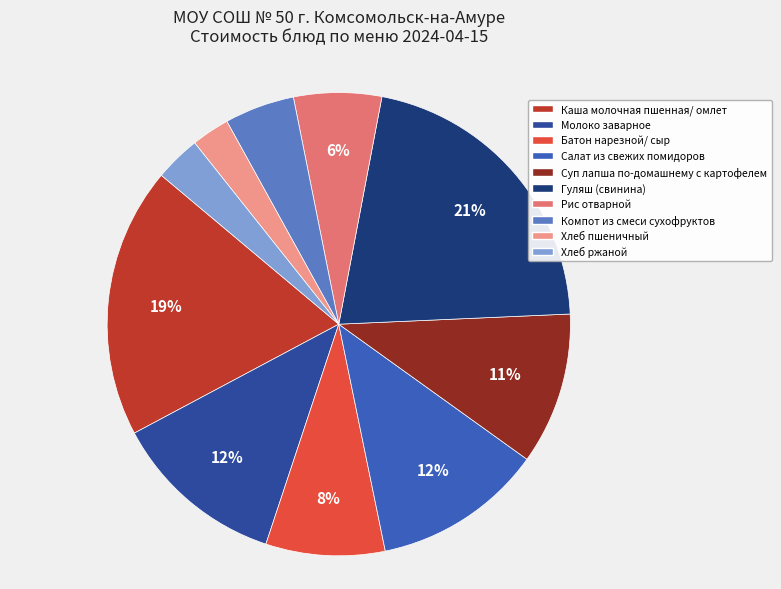

The Компот из смеси сухофруктов slice represents 5% of the pie. True or false?

True